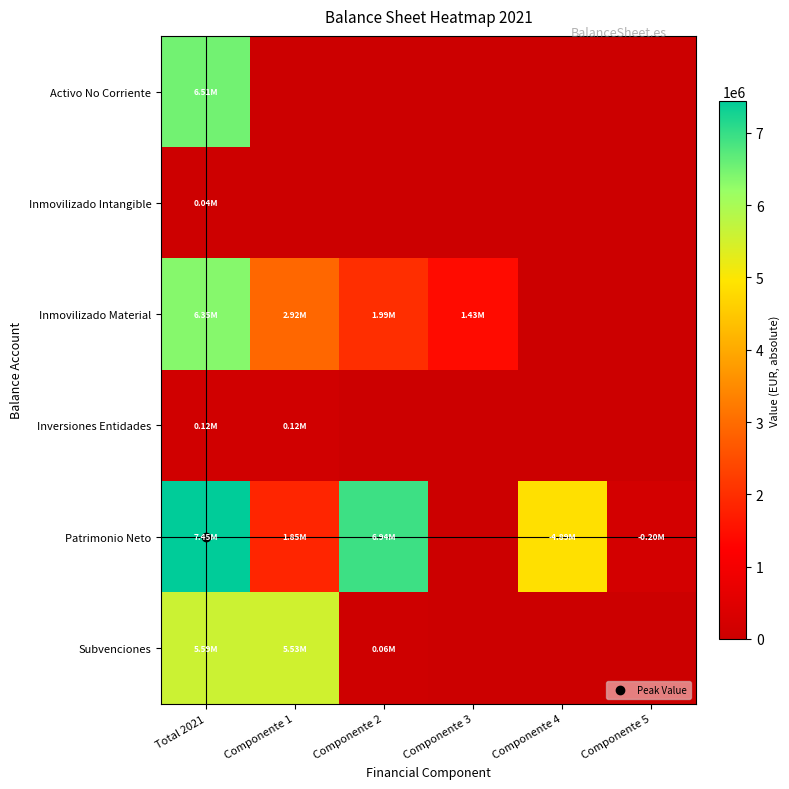

Which label corresponds to the smallest value in the chart?

Componente 1